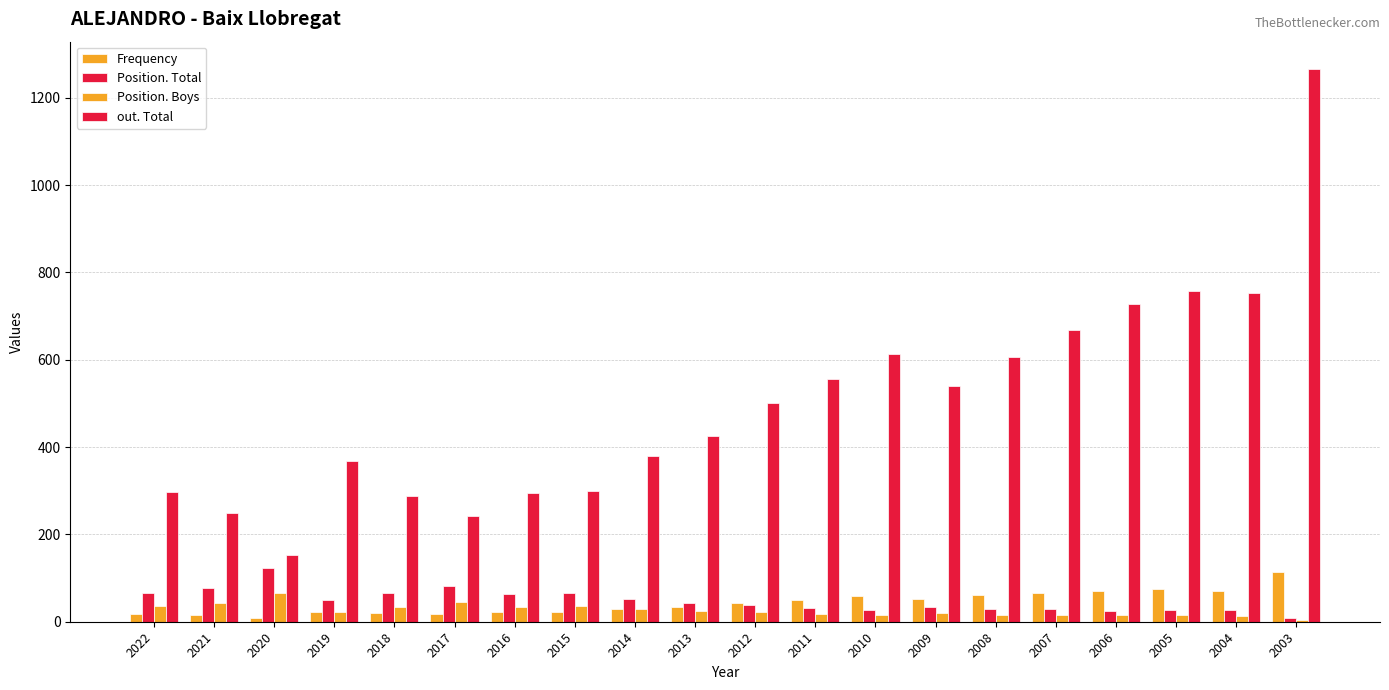

How many categories are shown in the chart?

20